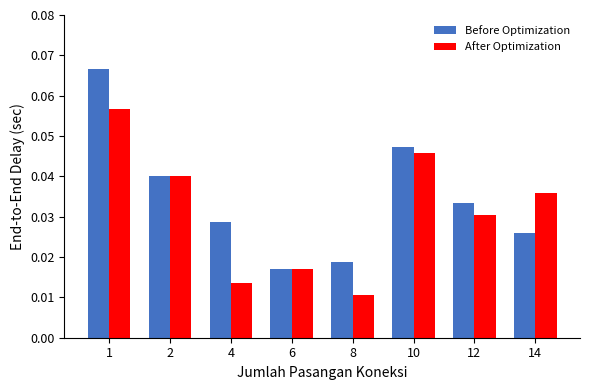

Is it true that After Optimization equals 0.1 at 14?

False